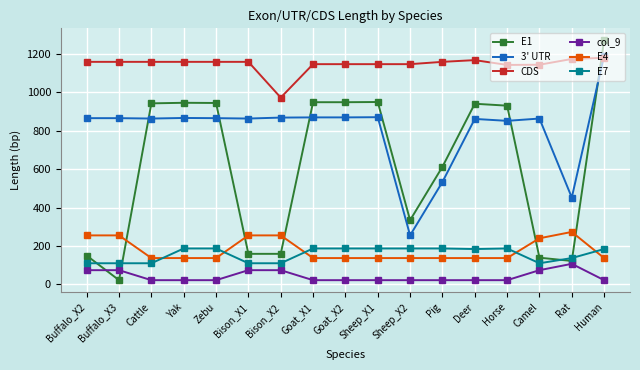

What is the greatest value displayed?

1270